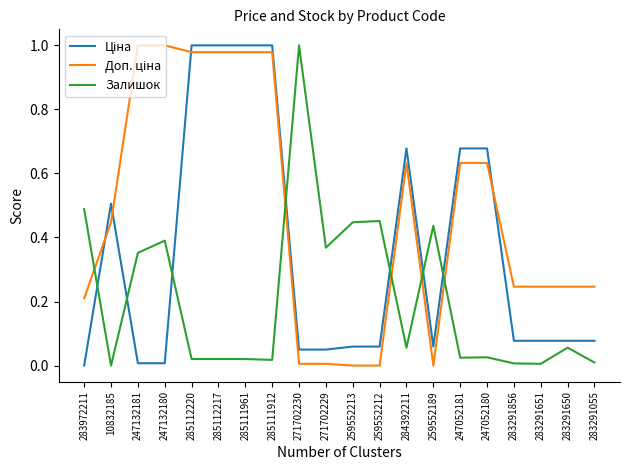

Between 271702230 and 259552212, which series saw the biggest shift?

Залишок